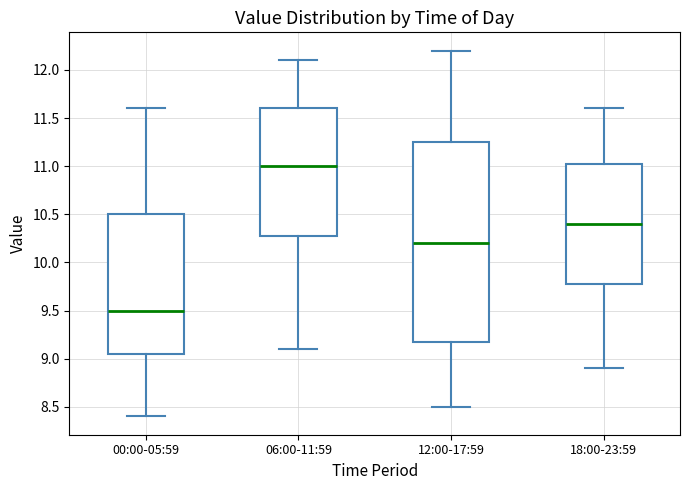

Comparing the boxes themselves (not the whiskers), which one is the tallest?

12:00-17:59